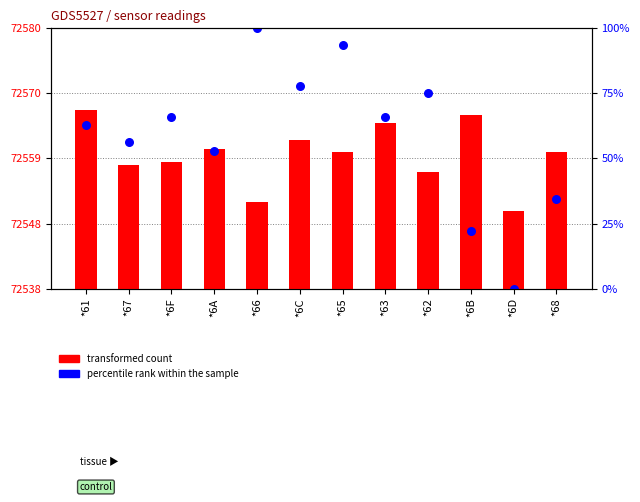

What are all the series names shown in the legend?

transformed count, percentile rank within the sample